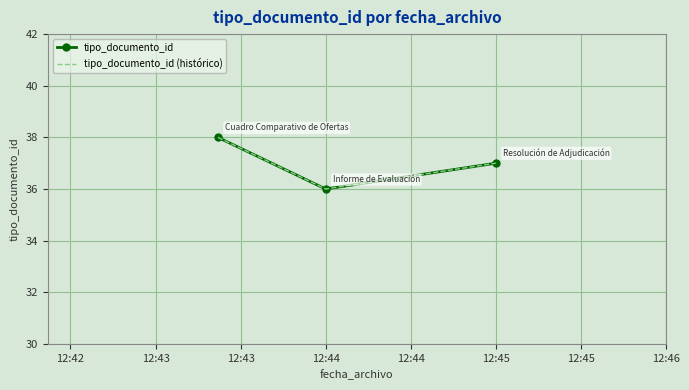

Count the number of categories in the chart.

3